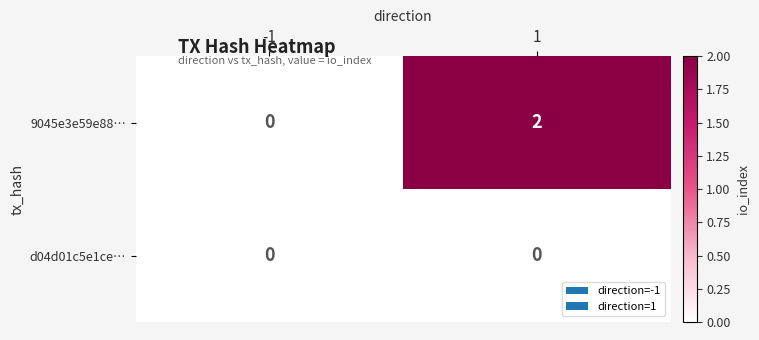

List the series in order of their overall mean, highest first.

9045e3e59e88…, d04d01c5e1ce…